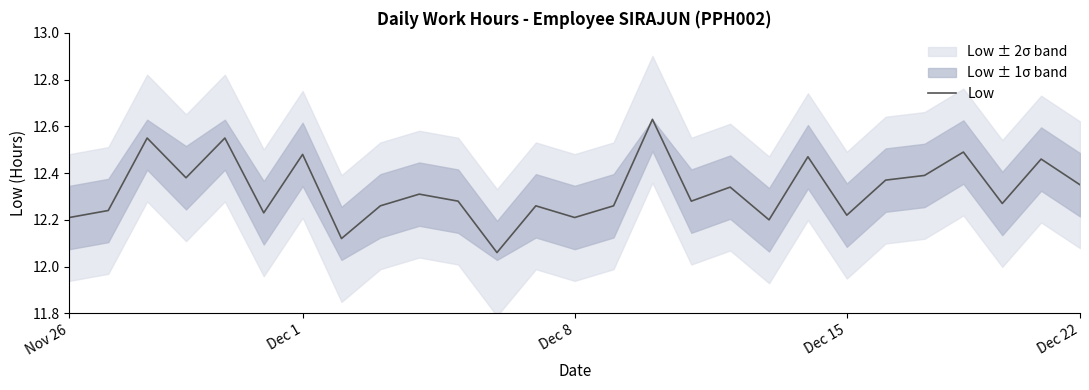

What value does the data have at 9?

12.3